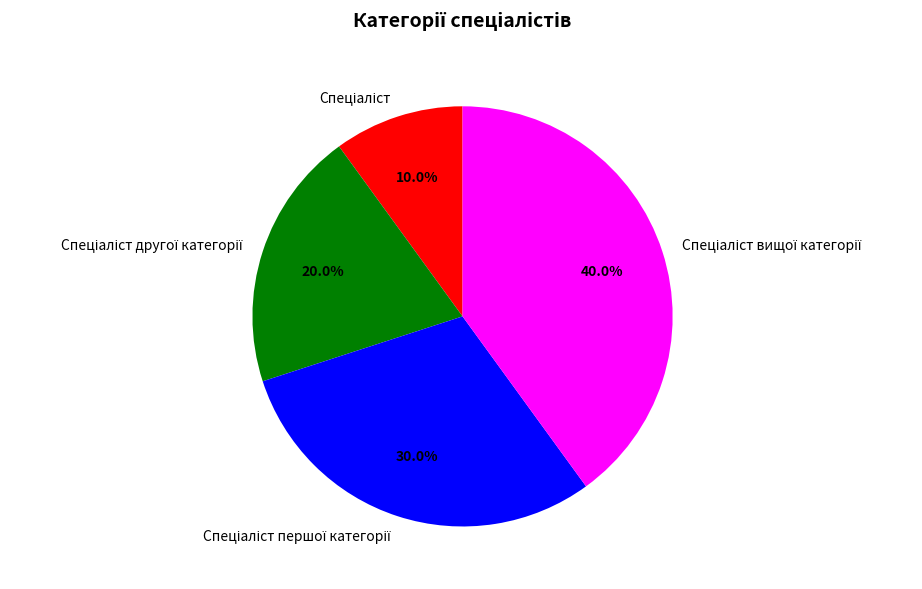

Is there any slice that represents more than half of the pie?

No